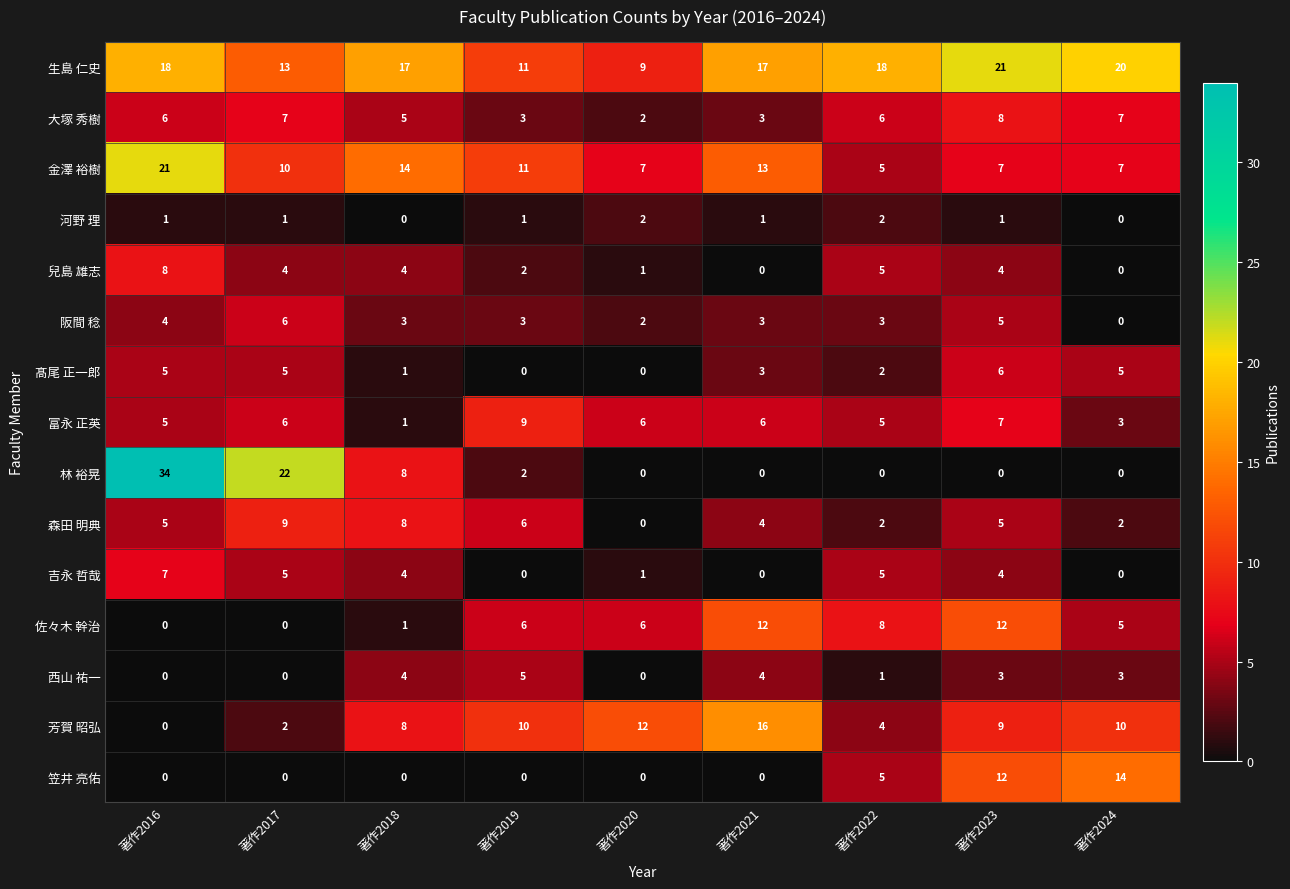

What value does the 林 裕晃 series have at 著作2018?

8